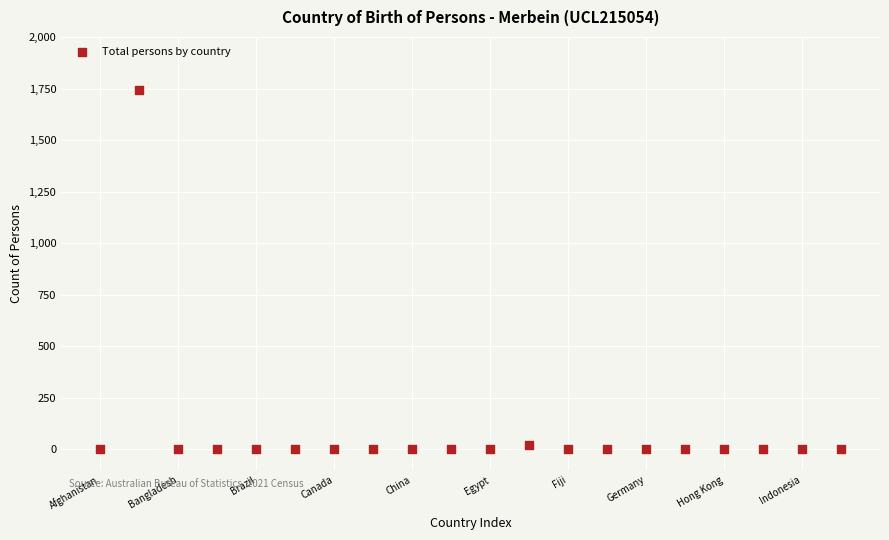

What is the range of X values (max minus min)?

19